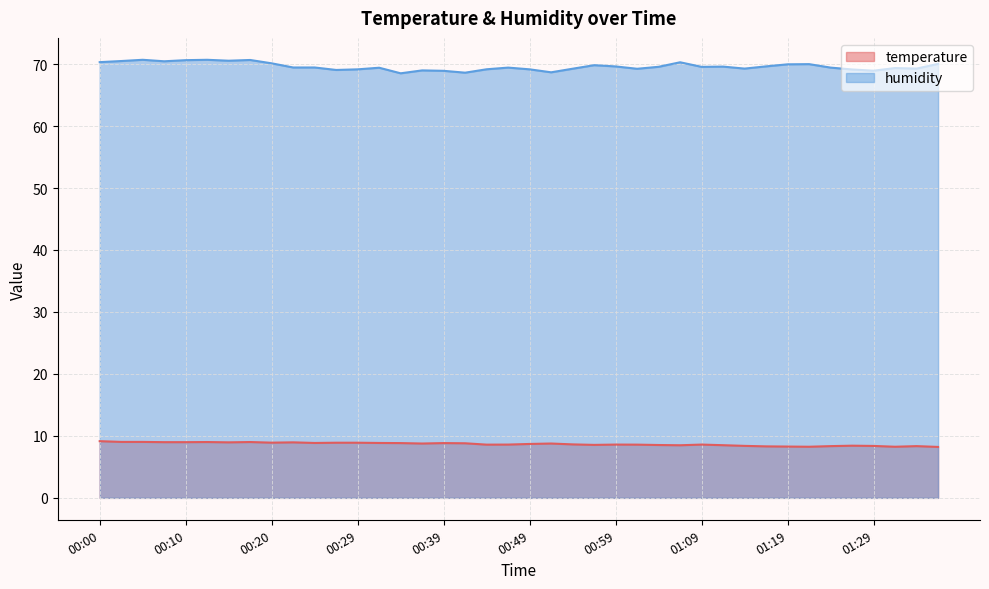

What are all the series names shown in the legend?

temperature, humidity